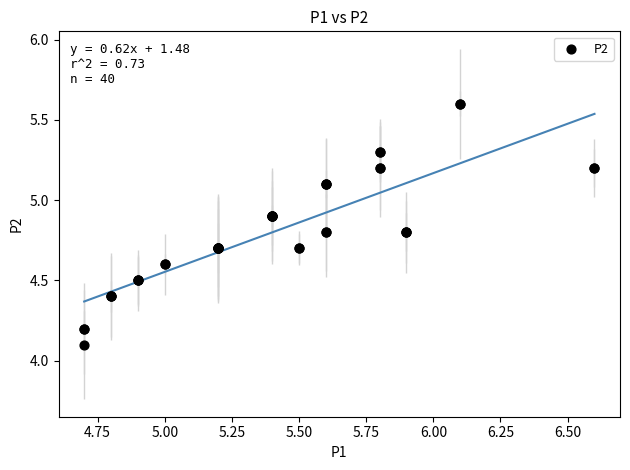

What Y value in the scatter plot is closest to 4?

4.1